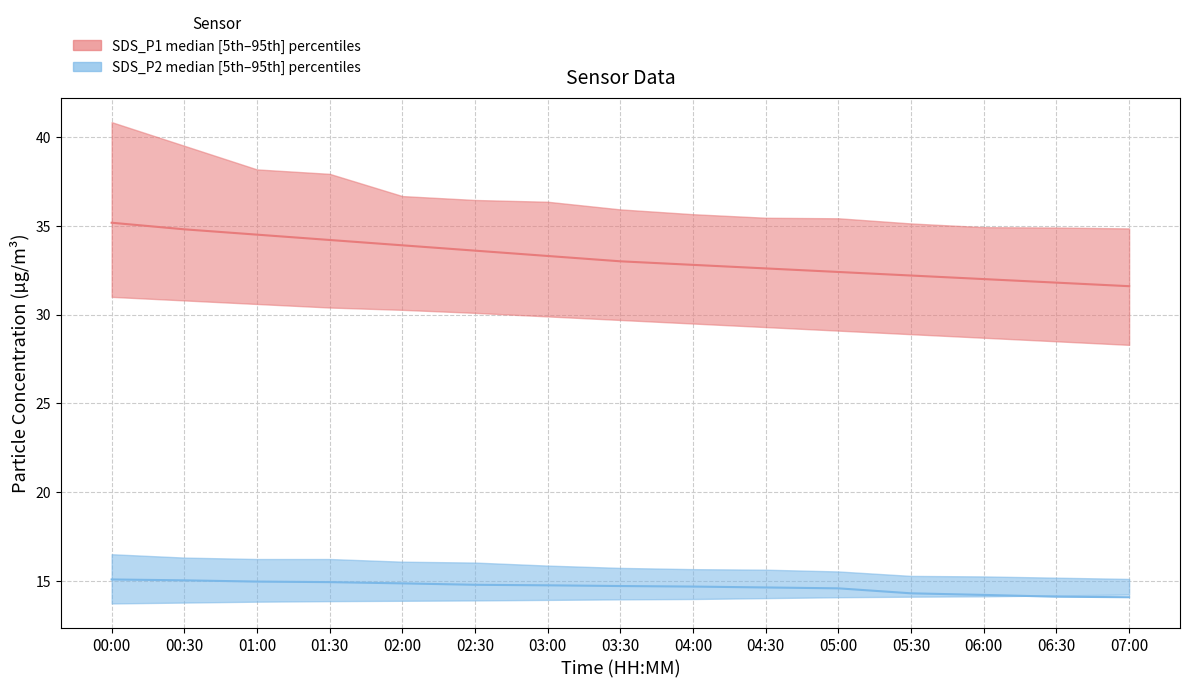

Is it true that SDS_P1_lower equals 52.5 at 01:30?

False